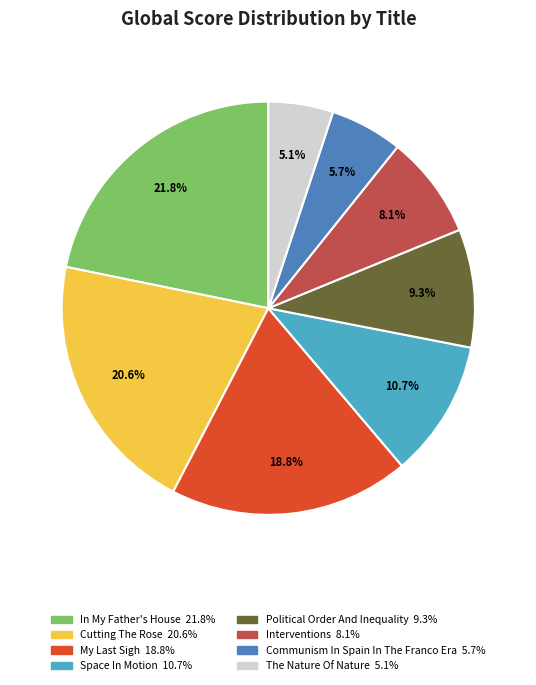

What percentage do In My Father's House and Cutting The Rose together represent?

42.4%